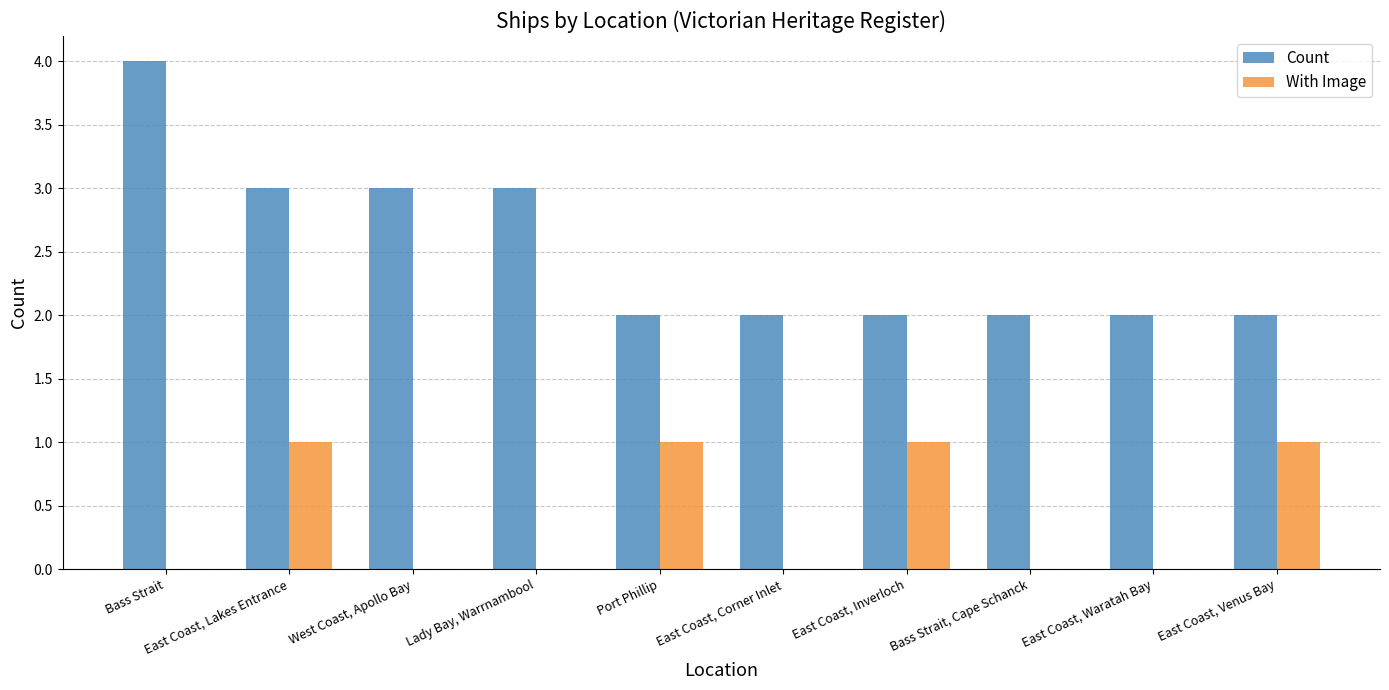

Which series has the largest total across all categories?

Count